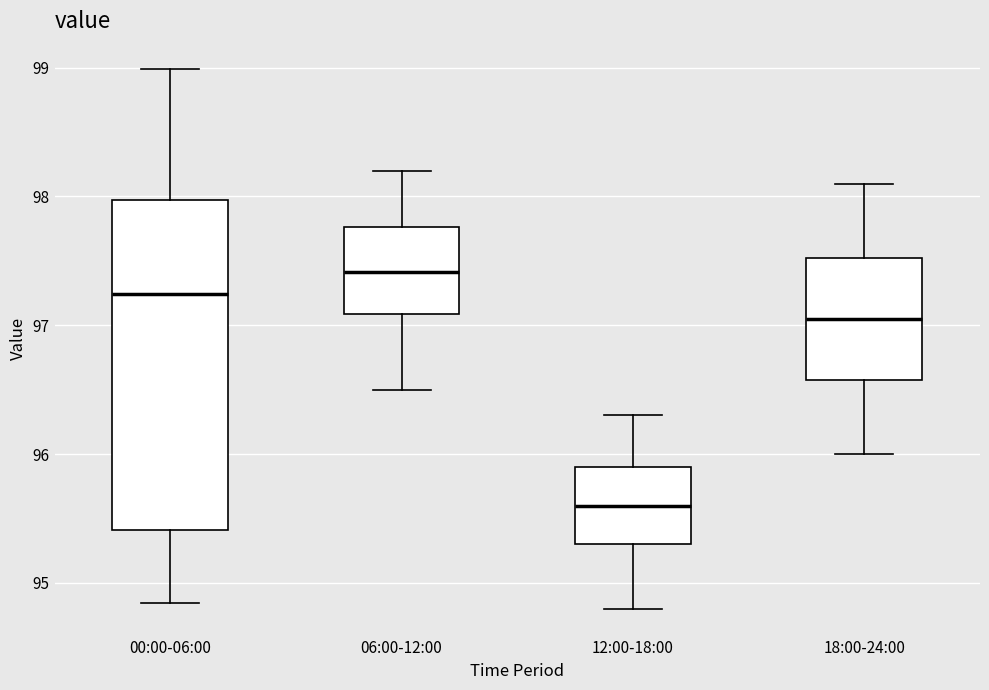

Reading left to right, transcribe this box plot: for each box, give where its median line is, the range the box spans, and where its two whiskers end, as read against the y-axis. The values are not printed on the chart, so give them approximately, as read against the axis.

00:00-06:00: median 97.2, box 95.4 to 98.0, whiskers 94.8 to 99.0
06:00-12:00: median 97.4, box 97.1 to 97.8, whiskers 96.5 to 98.2
12:00-18:00: median 95.6, box 95.3 to 95.9, whiskers 94.8 to 96.3
18:00-24:00: median 97.1, box 96.6 to 97.5, whiskers 96.0 to 98.1